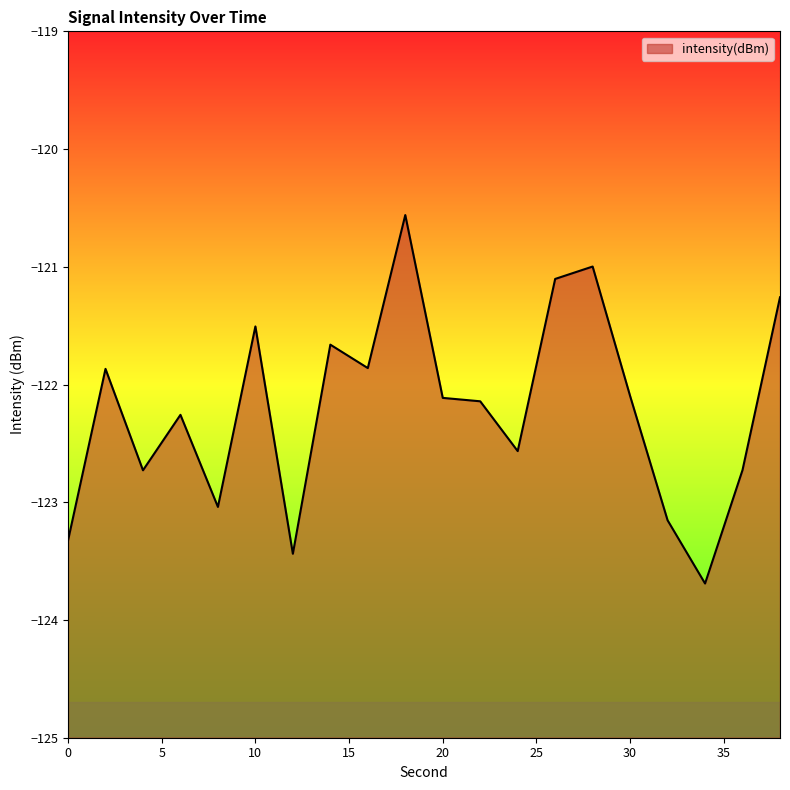

Reading right to left, transcribe all the data shown in this chart.

38=-121.3	36=-122.7	34=-123.7	32=-123.2	30=-122.1	28=-121.0	26=-121.1	24=-122.6	22=-122.1	20=-122.1	18=-120.6	16=-121.9	14=-121.7	12=-123.4	10=-121.5	8=-123.0	6=-122.3	4=-122.7	2=-121.9	0=-123.3